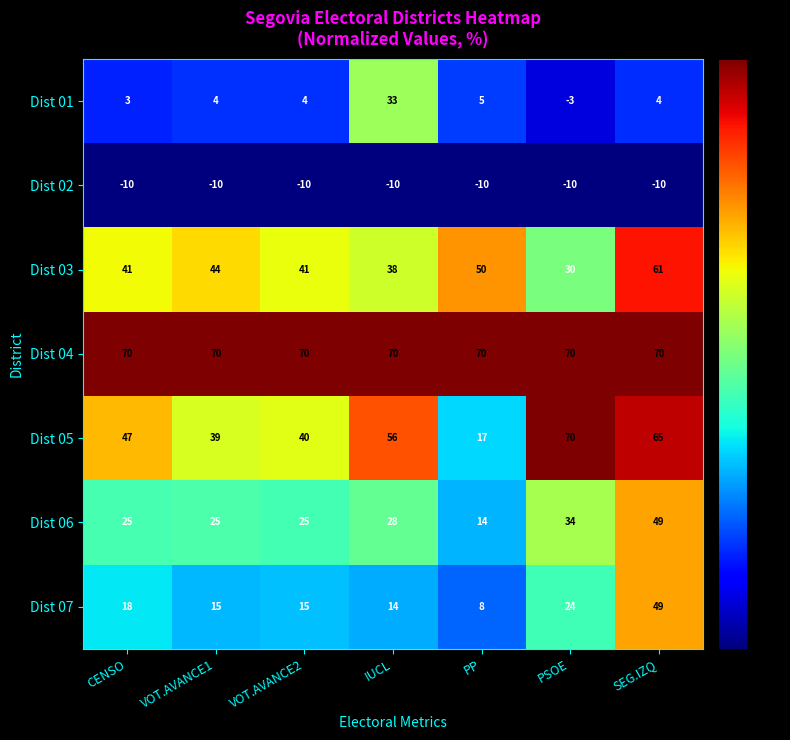

What is the average value of the Dist 04 series?

70